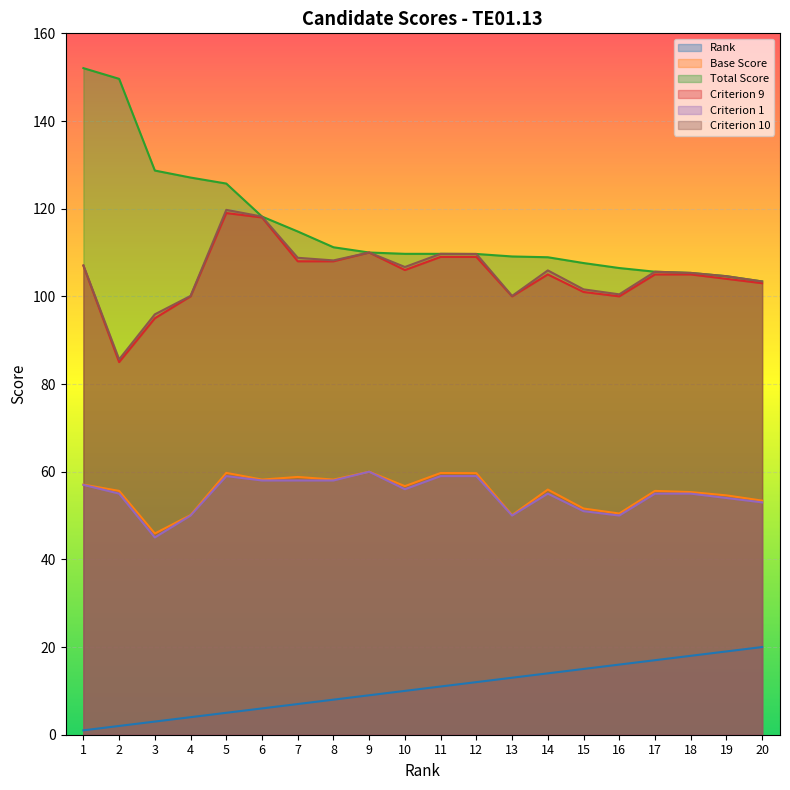

True or false: Criterion 1 and Base Score intersect in this chart.

False